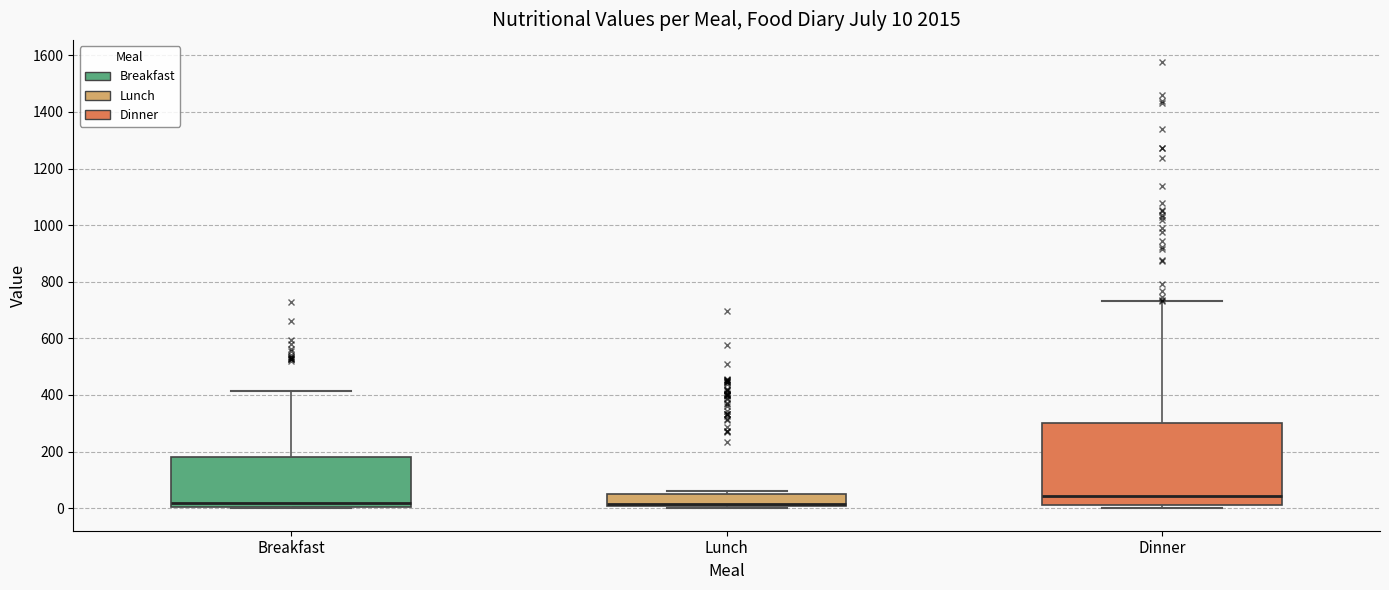

Which box's median line is the highest?

Dinner